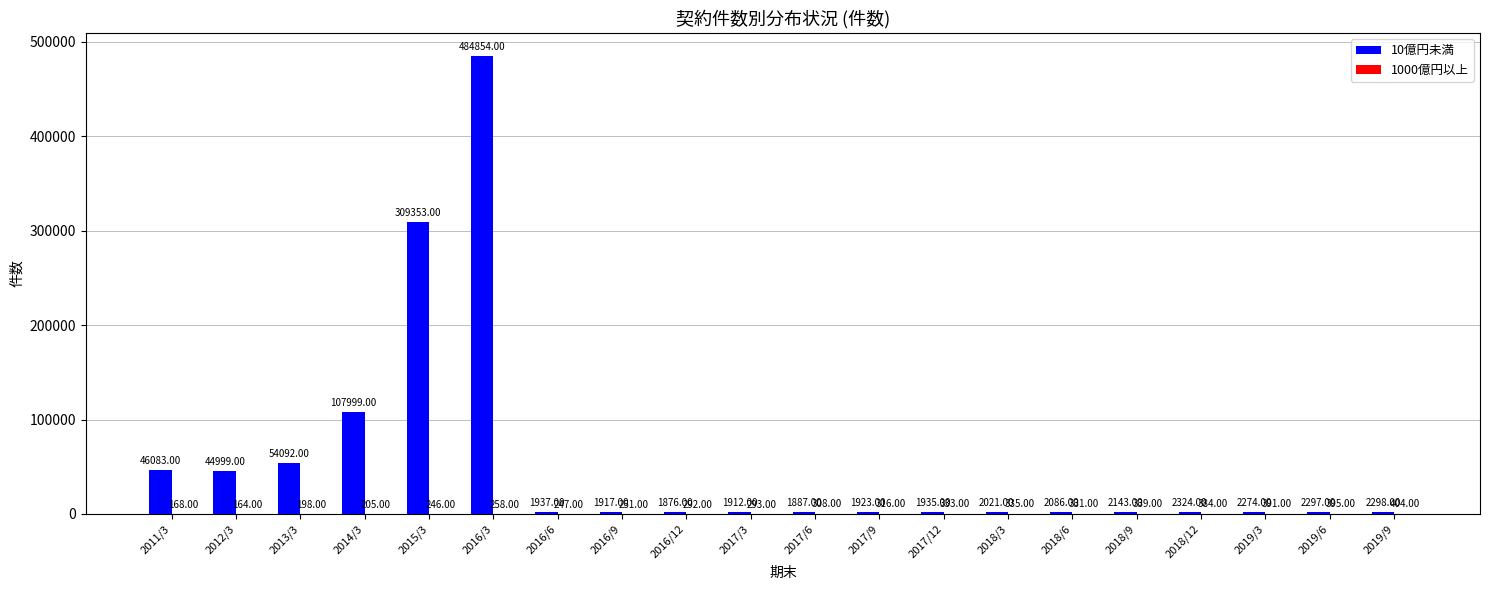

What is the sum of all 10億円未満 values?

1076210